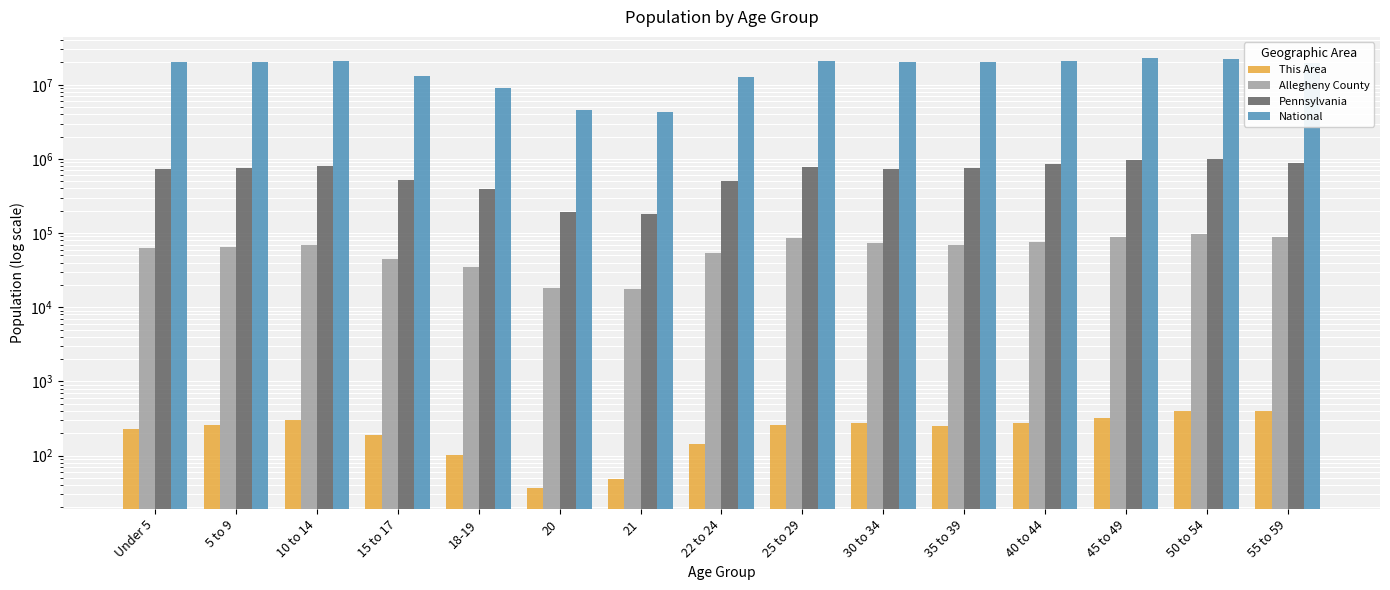

What is the minimum value for National?

4354294